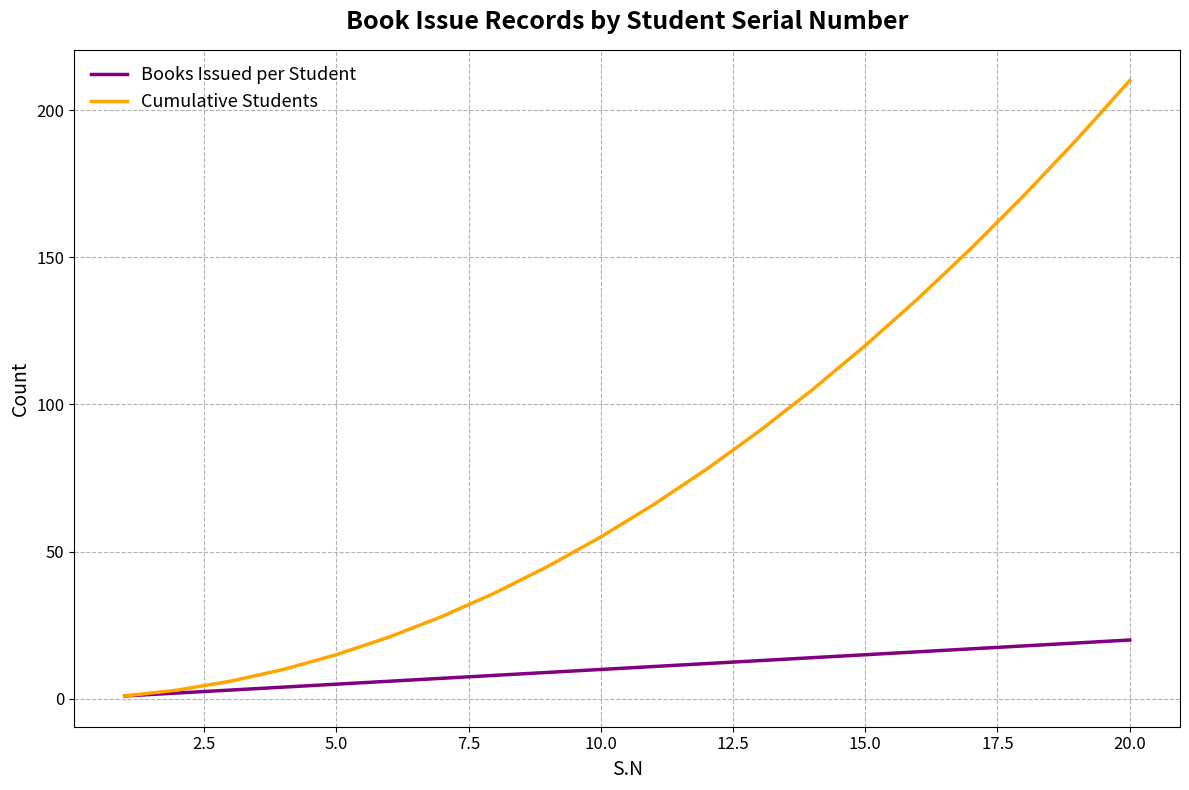

Reading left to right, extract all data points from this chart.

Books Issued per Student: 1	2	3	4	5	6	7	8	9	10	11	12	13	14	15	16	17	18	19	20
Cumulative Students: 1	3	6	10	15	21	28	36	45	55	66	78	91	105	120	136	153	171	190	210